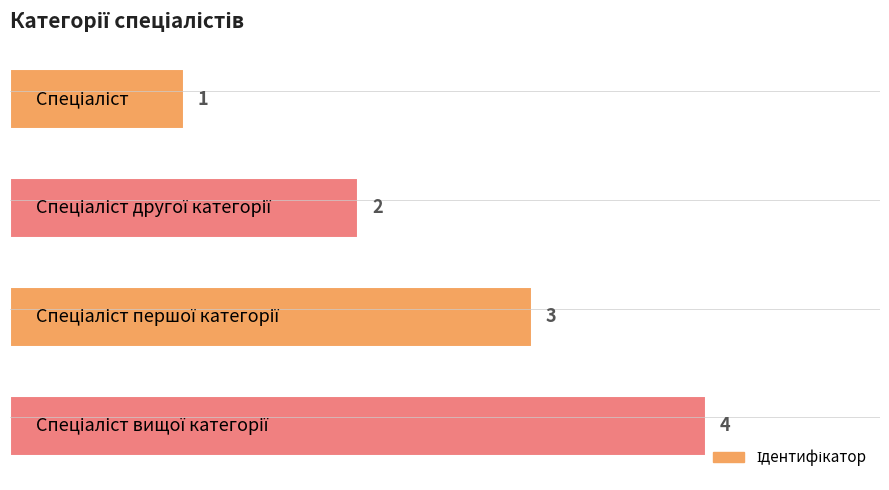

Are the bars horizontal?

Yes